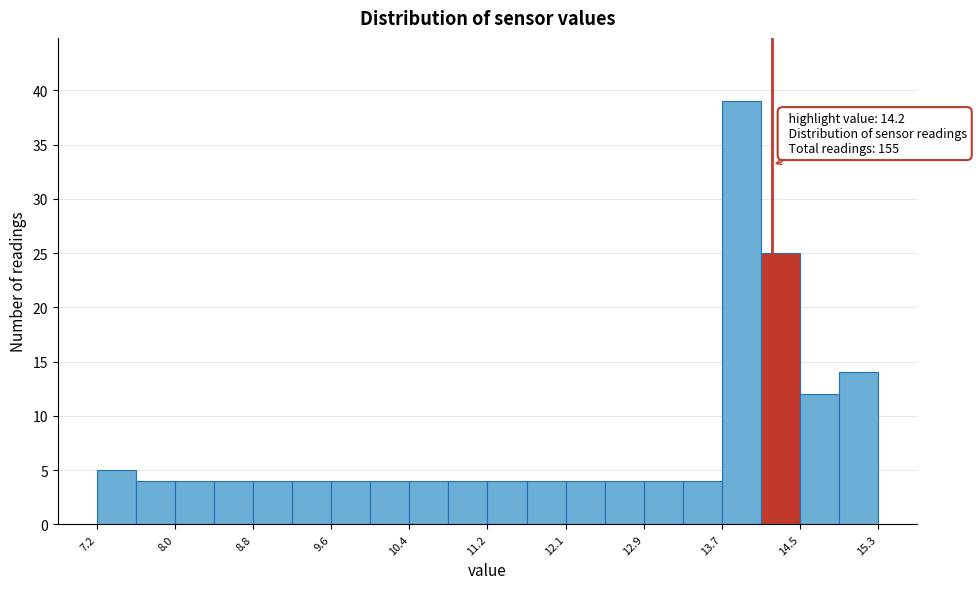

Which range on the x-axis has the tallest bar?

13.7 to 14.1